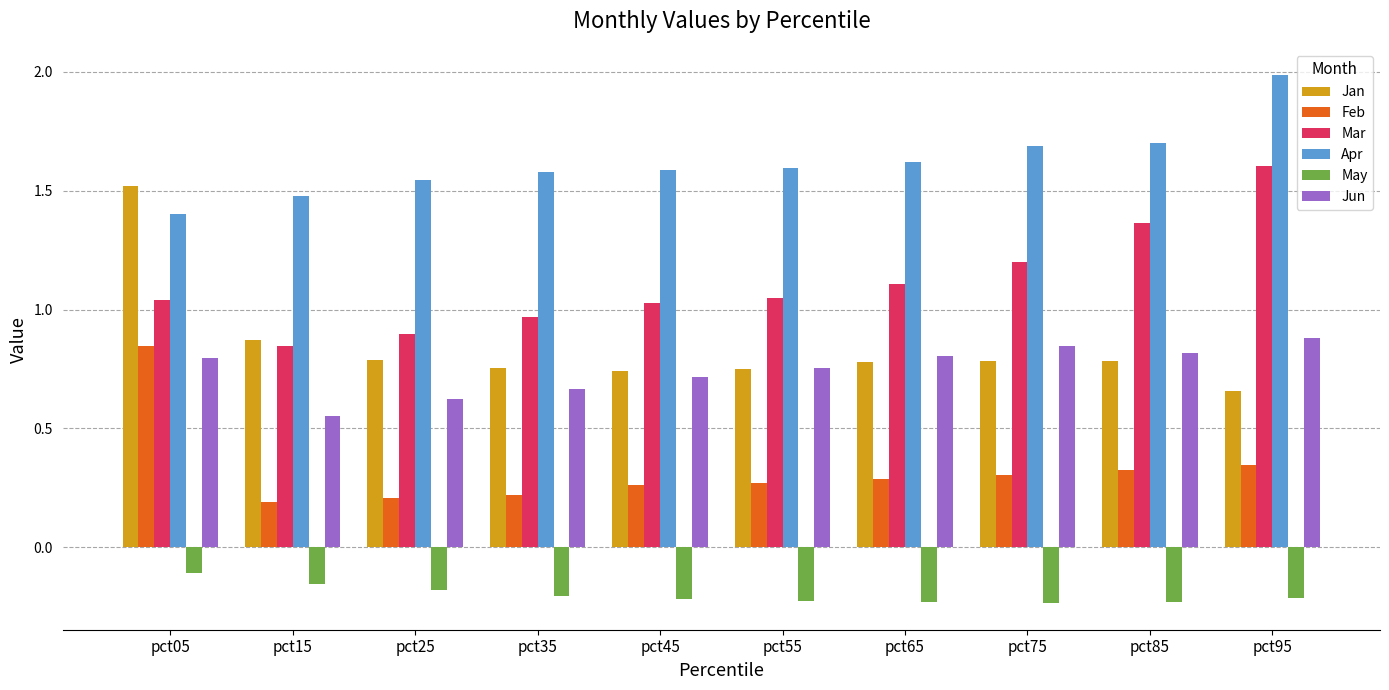

Where does the Mar series first go above 1?

pct05